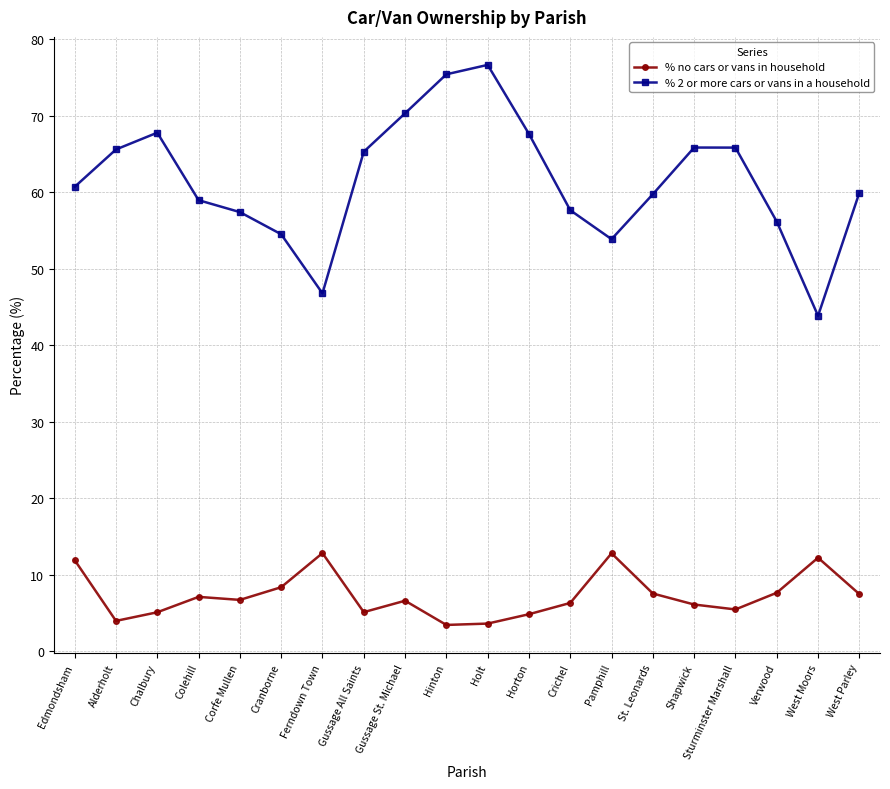

Between Colehill and Shapwick, which series saw the biggest shift?

% 2 or more cars or vans in a household